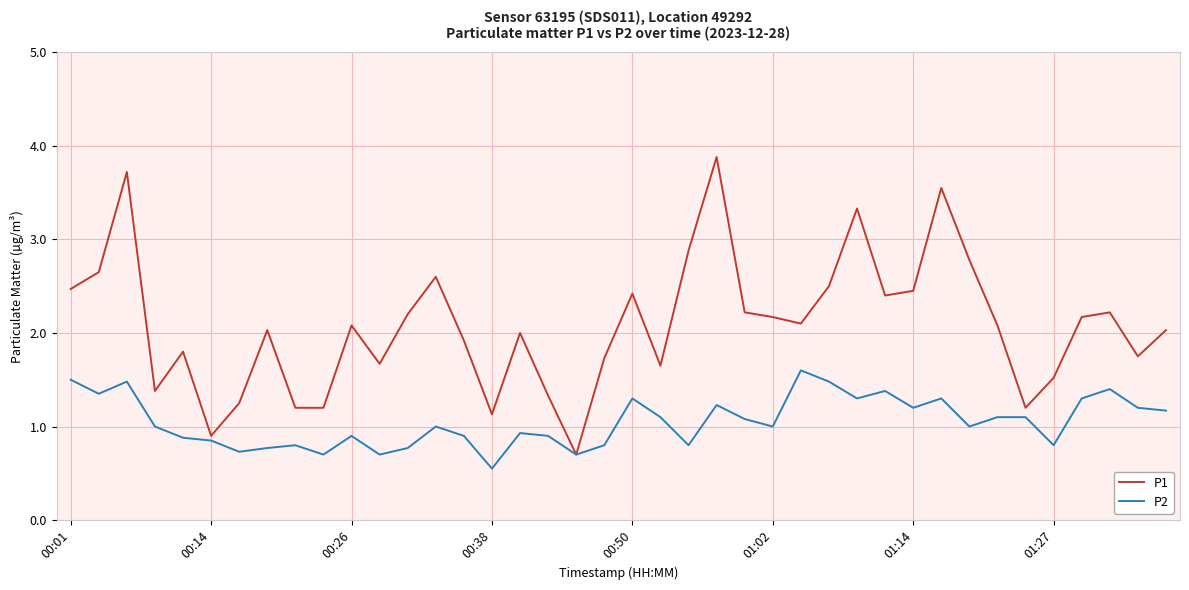

Does the chart have visible grid lines?

Yes